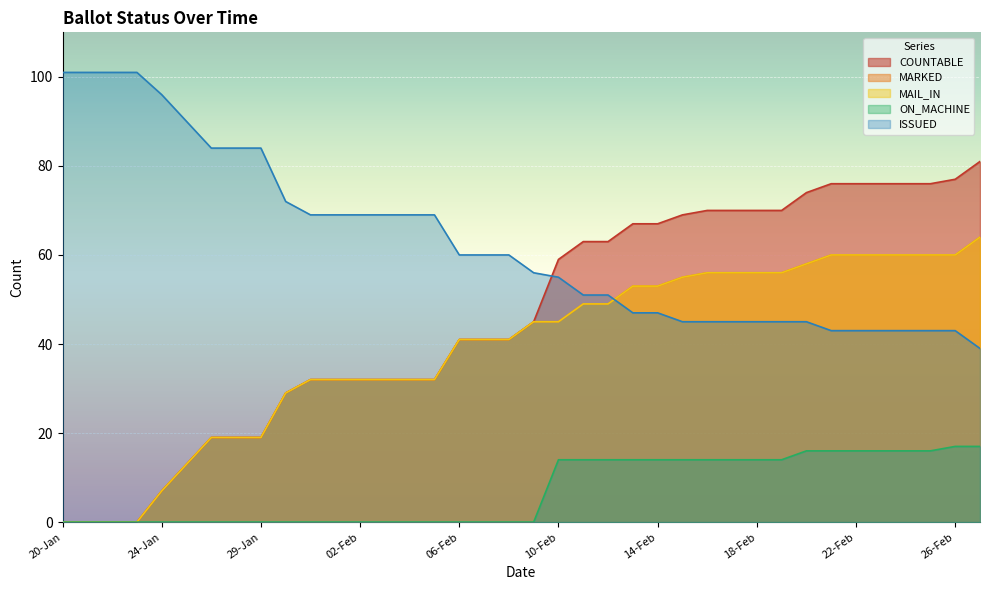

Where is ON_MACHINE nearest to the value 8?

10-Feb